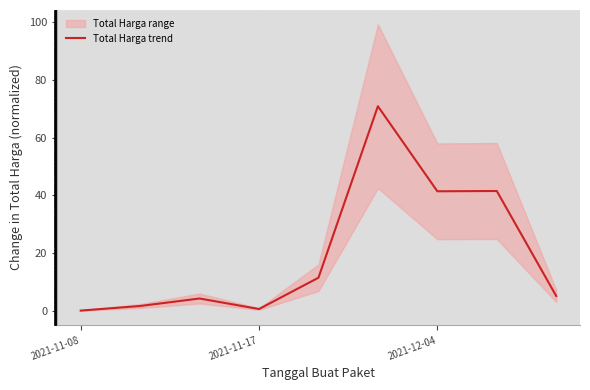

How many points are higher than both their immediate neighbors (excluding endpoints)?

3